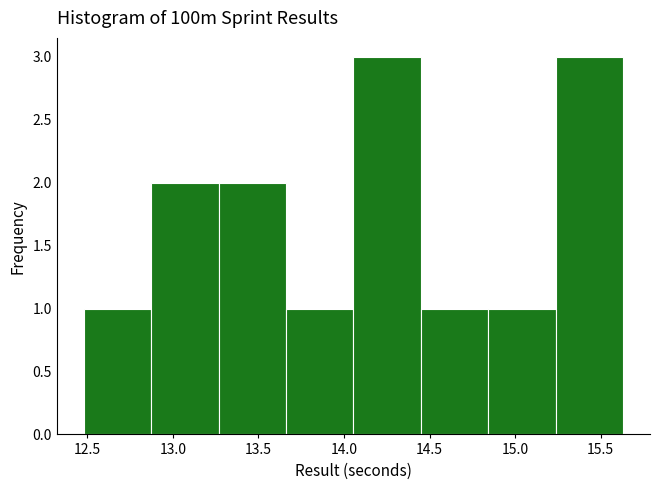

How tall is the bar that spans 12.85 to 13.25 on the x-axis? Neither the bar edges nor the heights are printed on the chart, so give them approximately, as read against the axes.

2